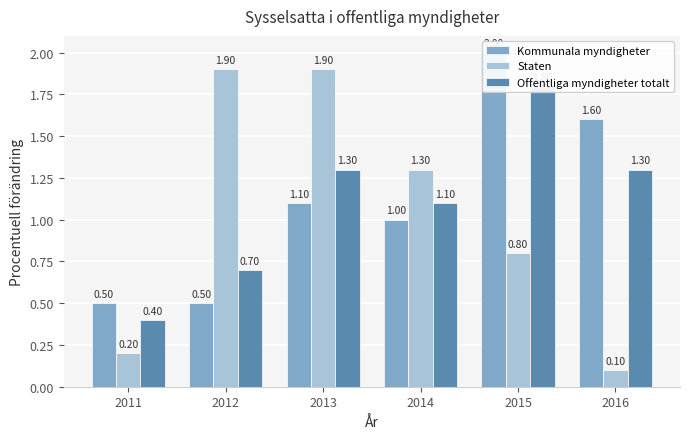

Does the chart contain any negative values?

No